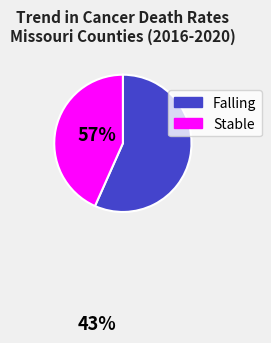

Is there any slice that represents more than half of the pie?

Yes